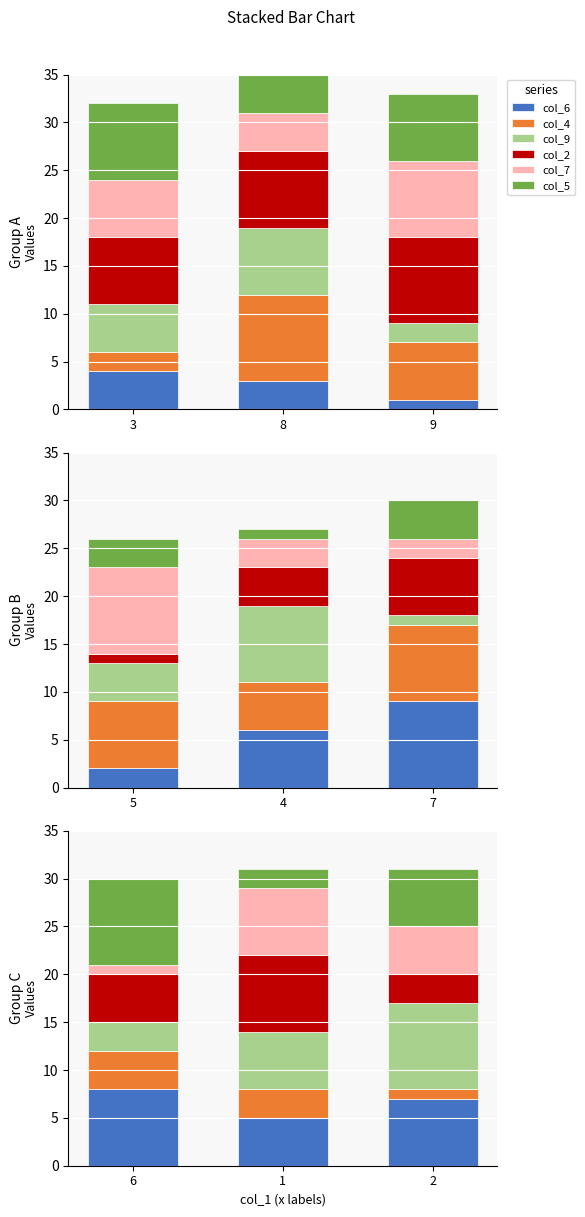

What are all the series names shown in the legend?

col_6, col_4, col_9, col_2, col_7, col_5